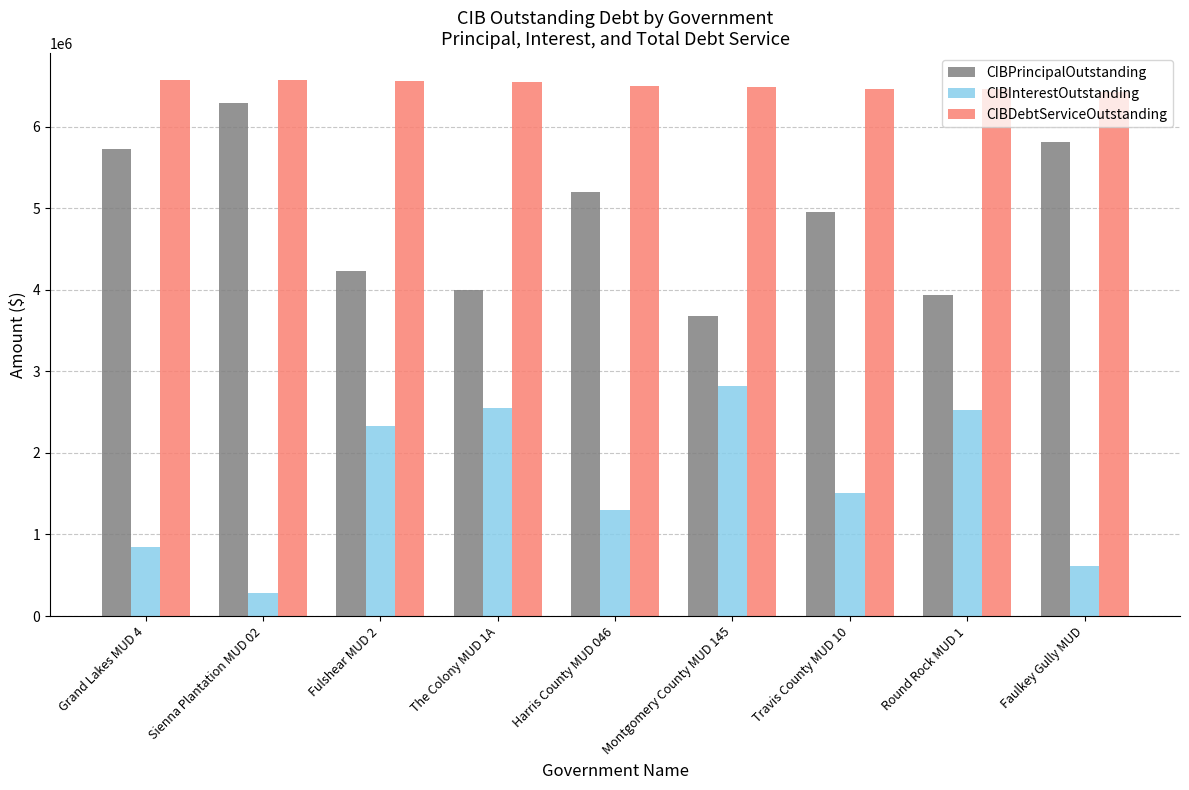

What is the minimum value for CIBPrincipalOutstanding?

3675000.0